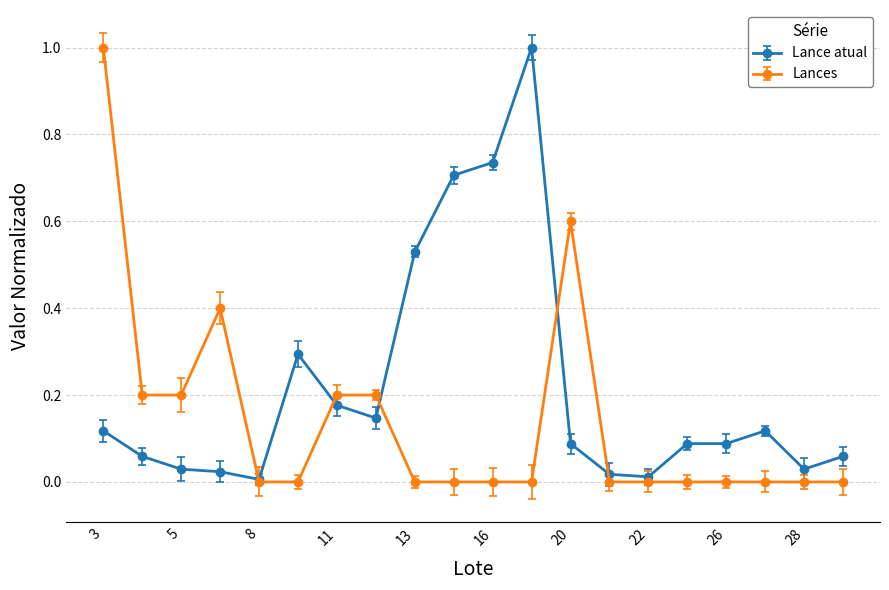

Rank the series by their average value, from lowest to highest.

Lances, Lance atual